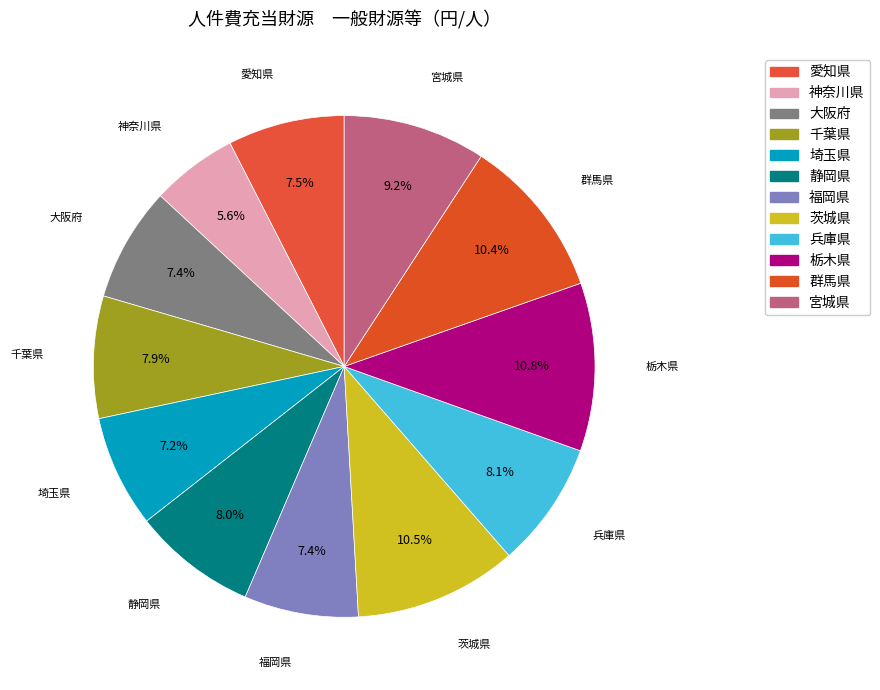

How much of the chart is everything except 愛知県?

92.5%